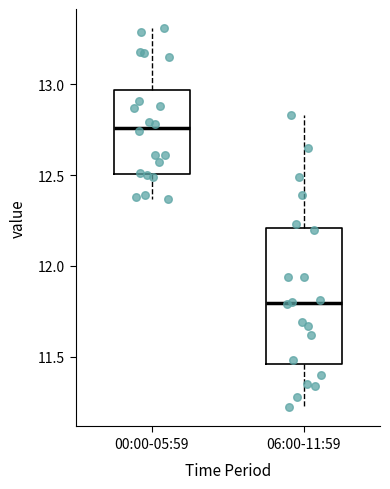

Reading left to right, read every box against the y-axis: the position of its median line, the range the box covers, and the ends of its whiskers. The values are not printed on the chart, so give them approximately, as read against the axis.

00:00-05:59: median 12.75, box 12.50 to 12.95, whiskers 12.35 to 13.30
06:00-11:59: median 11.80, box 11.45 to 12.20, whiskers 11.20 to 12.85